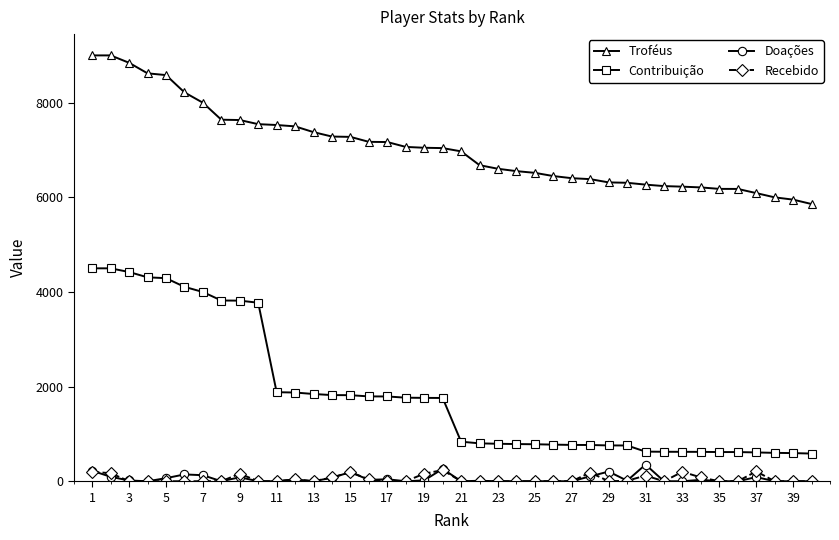

At how many categories does at least one series exceed 4831?

40